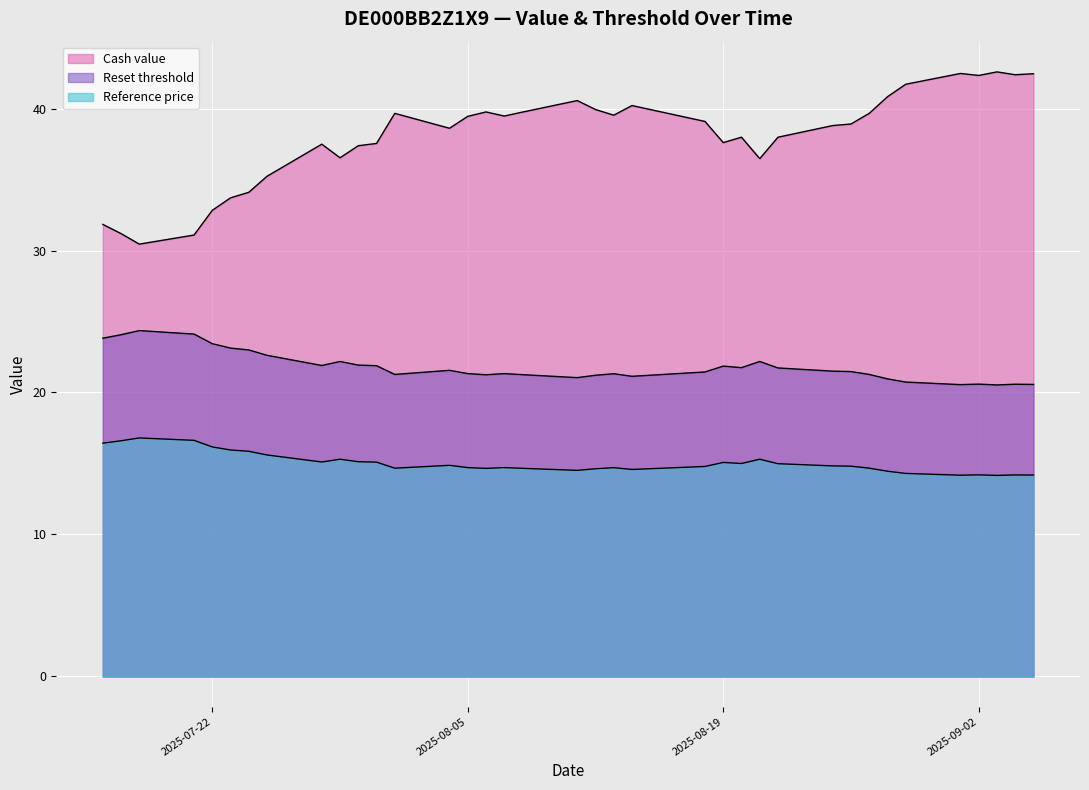

What is the sum of all Reference price values?

556.5